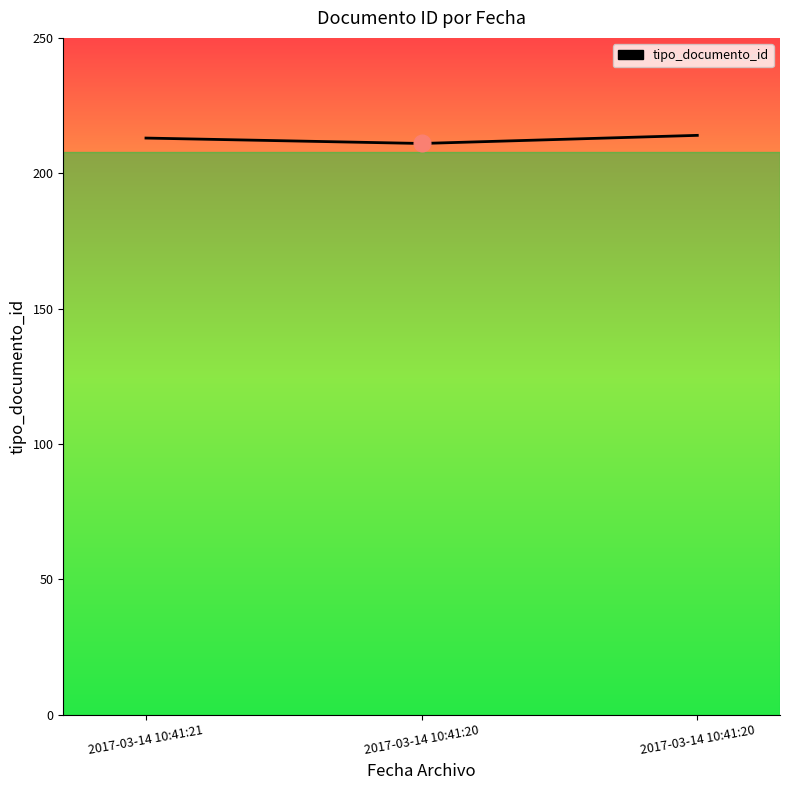

What is the change in value from 2017-03-14 10:41:20 to 2017-03-14 10:41:20?

+3